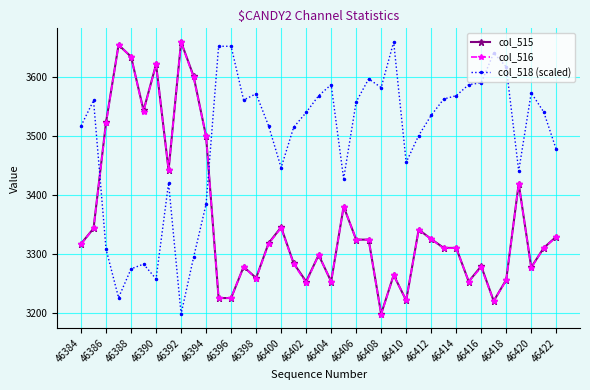

What is the value of the col_515 point at the 21st from the left?

3254.0